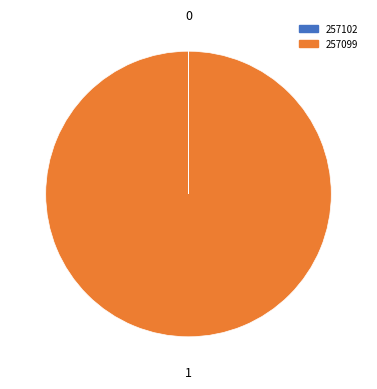

Does any single category account for the majority?

Yes